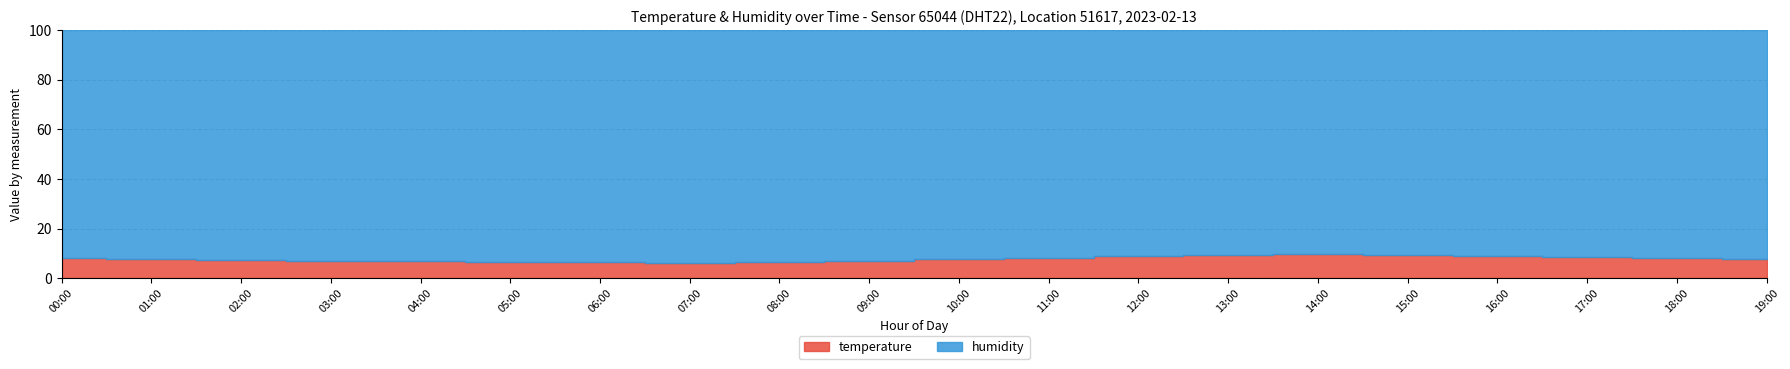

True or false: there are more than 1 points higher than both neighbors.

False